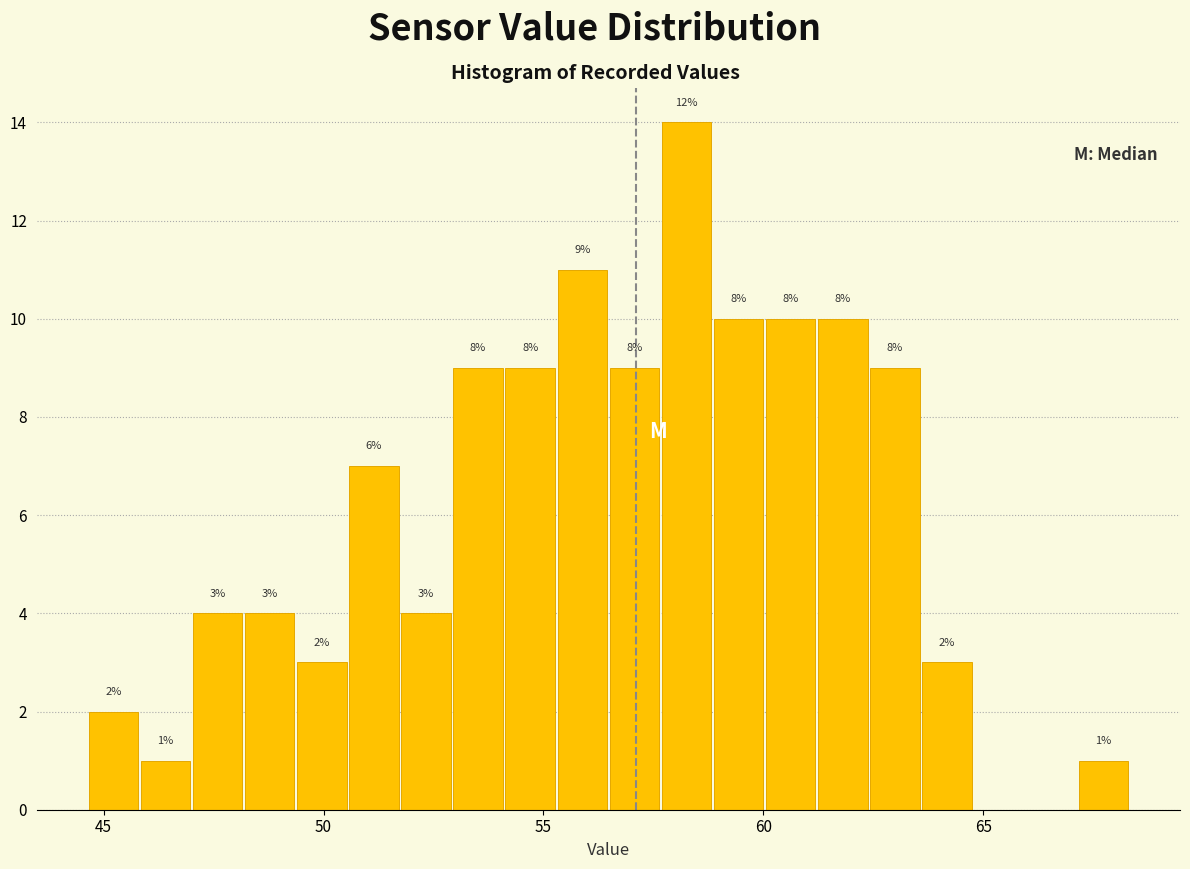

Read against the x-axis, roughly where is the centre of the tallest bar?

58.5